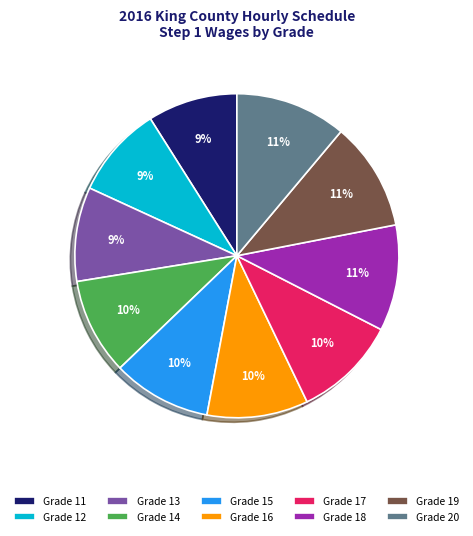

Approximately how many times larger is the value at Grade 15 compared to Grade 18?

0.9